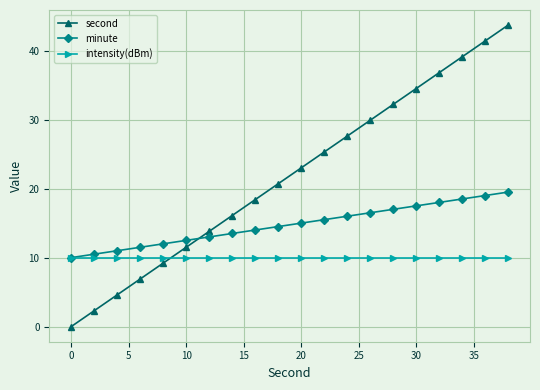

What is the value of the minute point at the 2nd from the left?

10.5